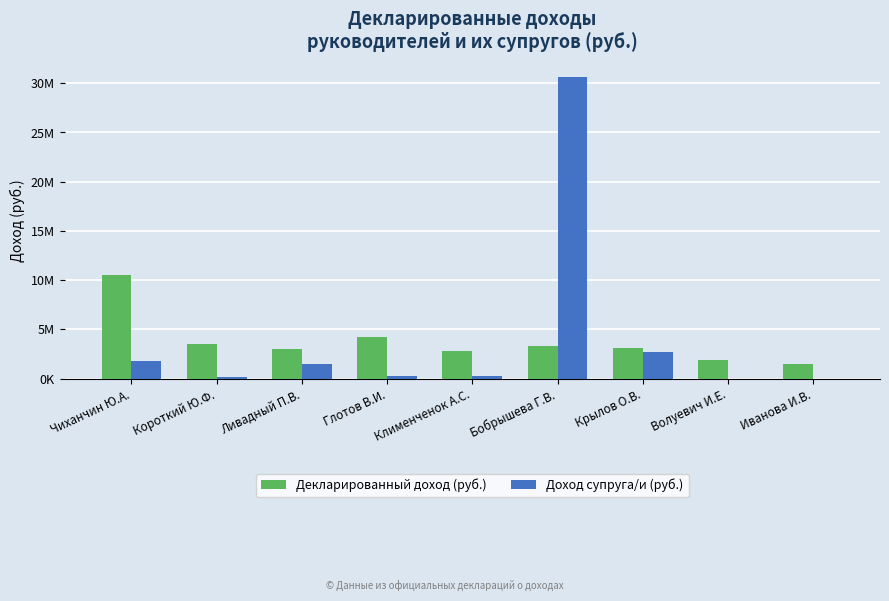

Is the value of Доход супруга/и (руб.) at Волуевич И.Е. greater than the value of Декларированный доход (руб.) at Ливадный П.В.?

No